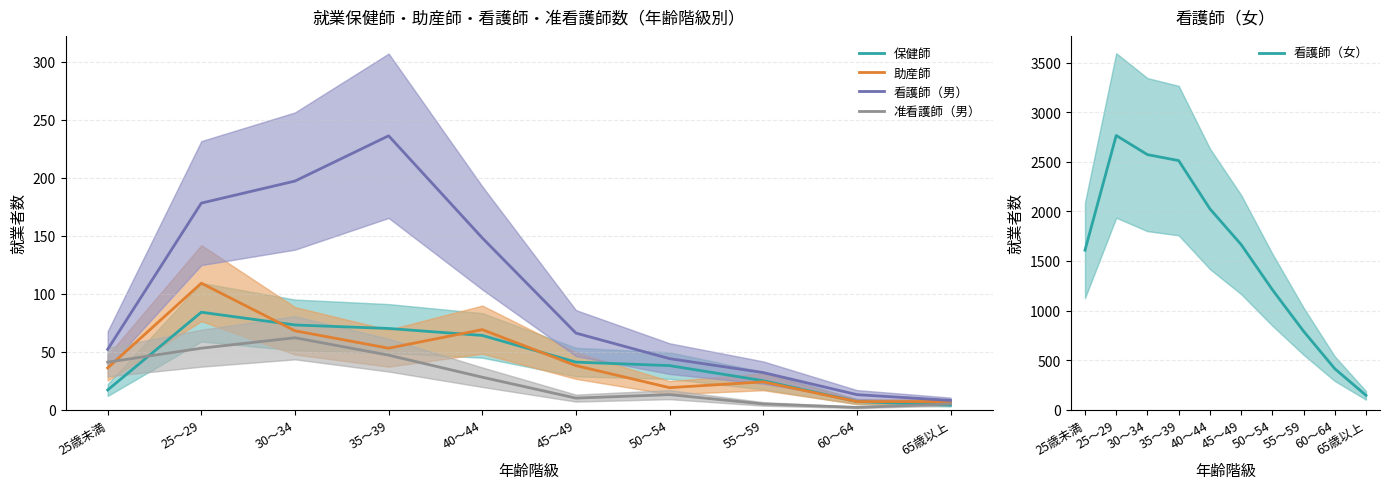

What is the label of the 10th point from the right?

25歳未満